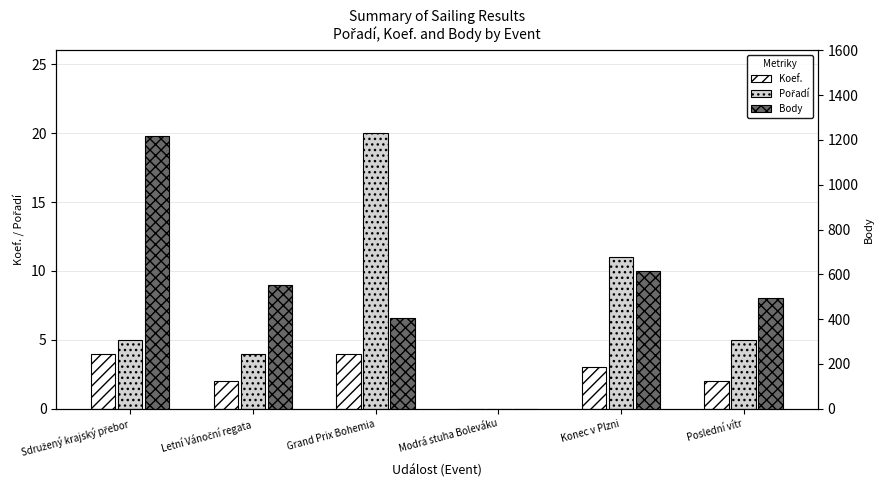

Between Modrá stuha Boleváku and Poslední vítr, which series saw the biggest shift?

Body